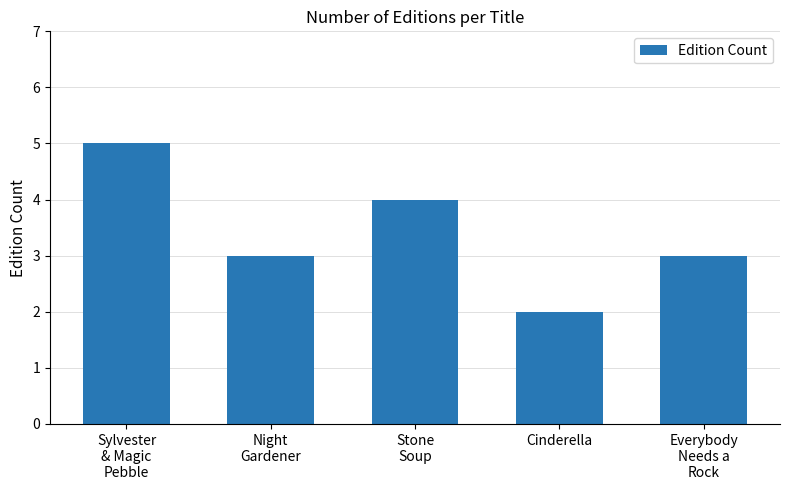

What position from the right is Night
Gardener?

4